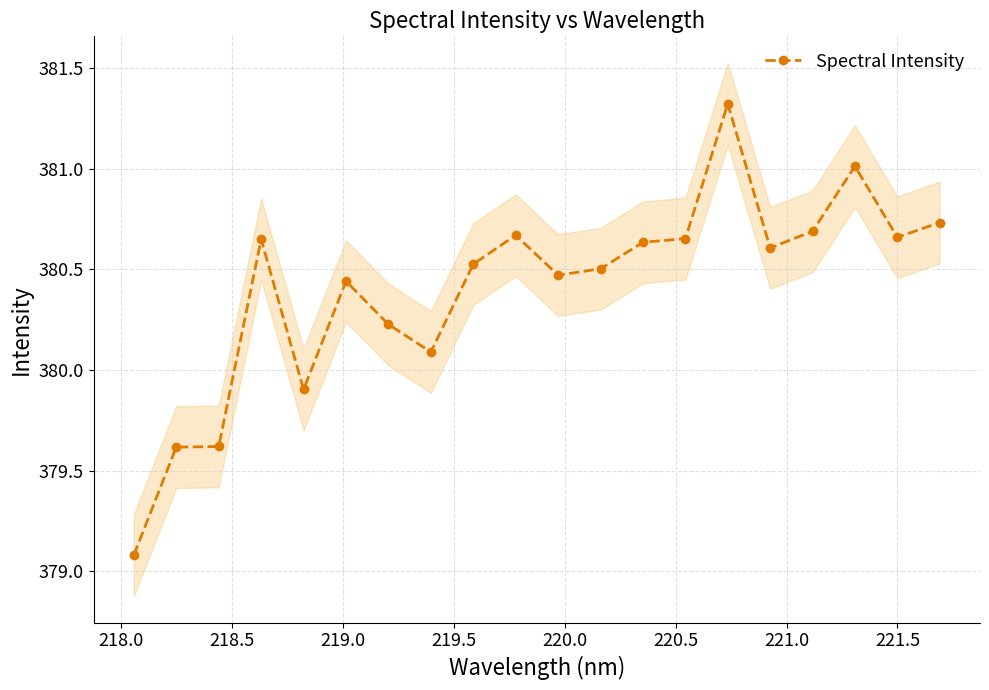

True or false: Spectral Intensity has more than 2 points higher than both neighbors.

True